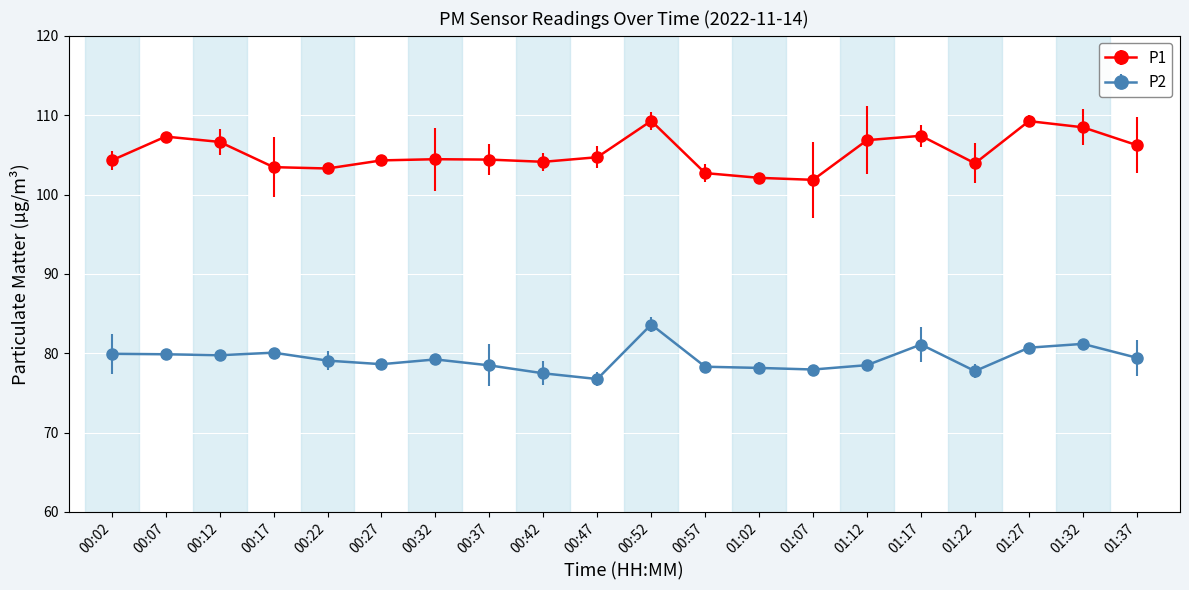

The value of P1 at 01:12 is 32.4. True or false?

False